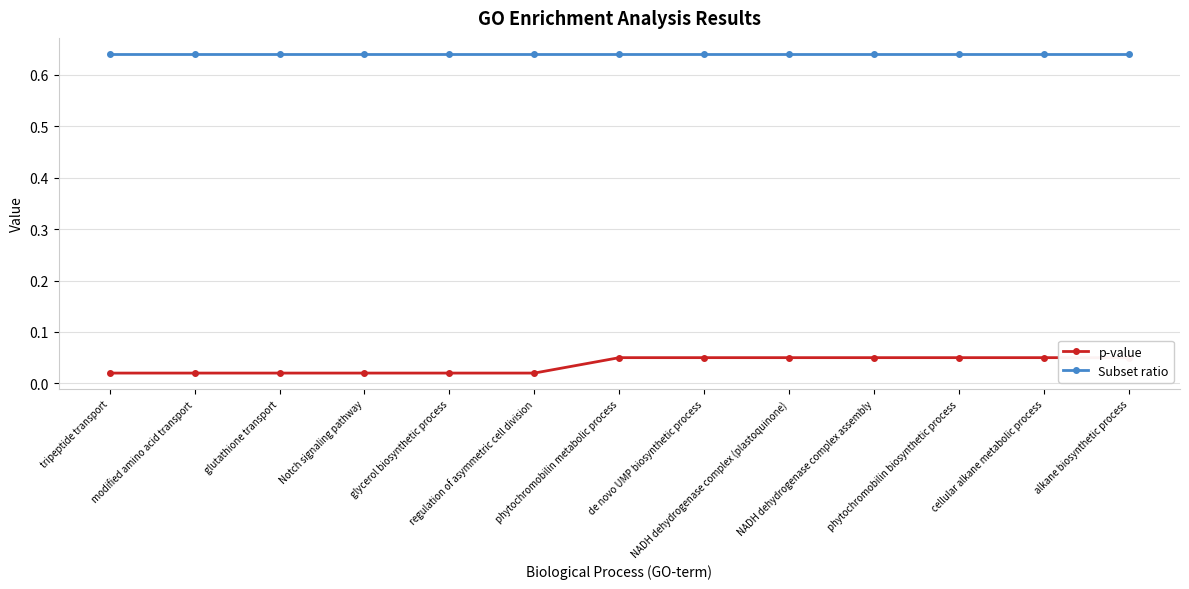

The Subset ratio series shows 0.6 at de novo UMP biosynthetic process. True or false?

True